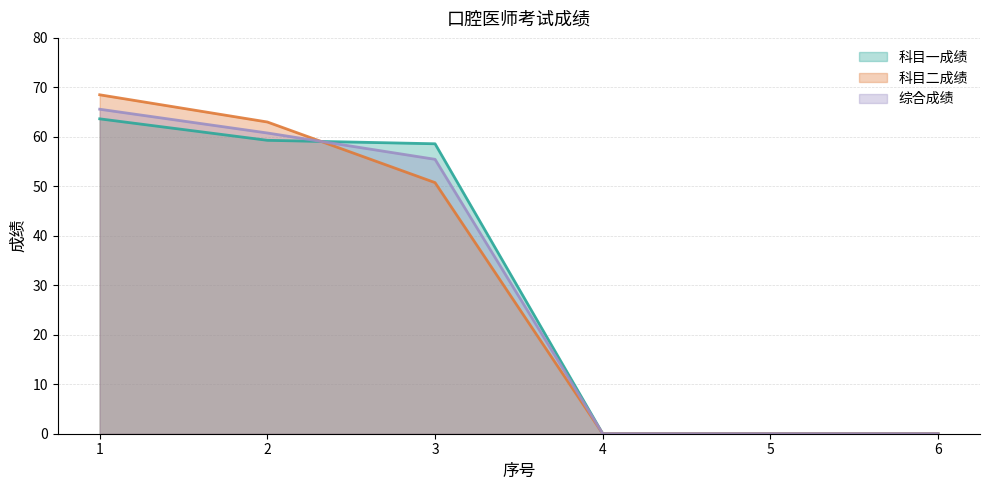

At which label is 综合成绩 closest to 32?

3